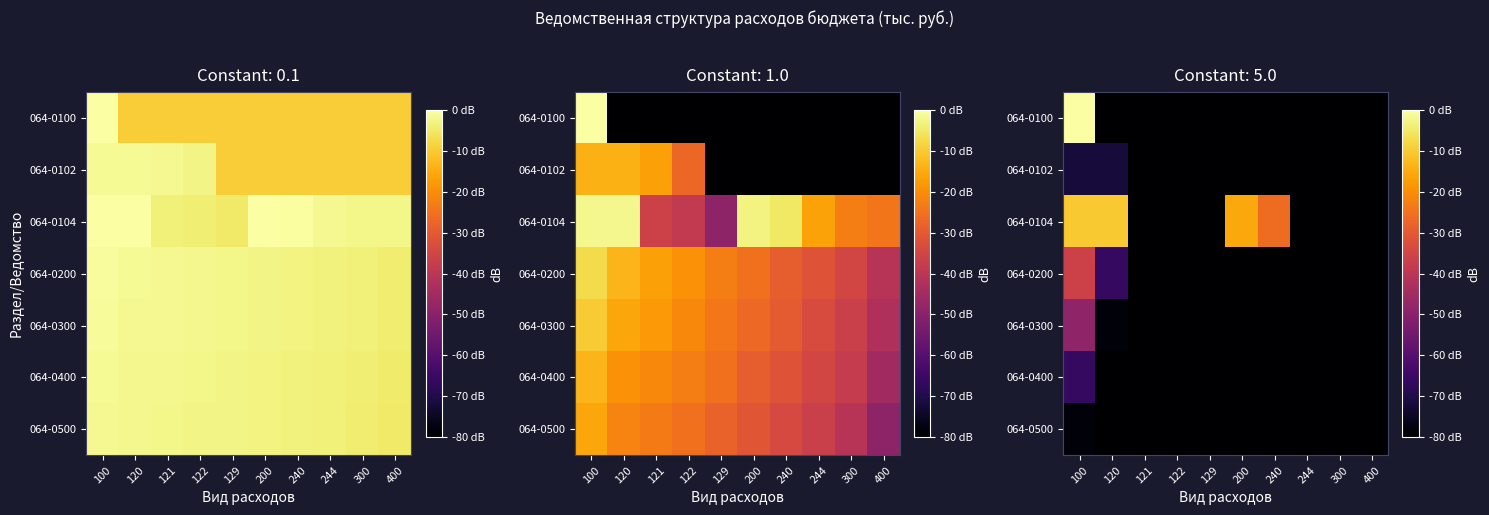

Which series has the largest range (max minus min)?

064-0100